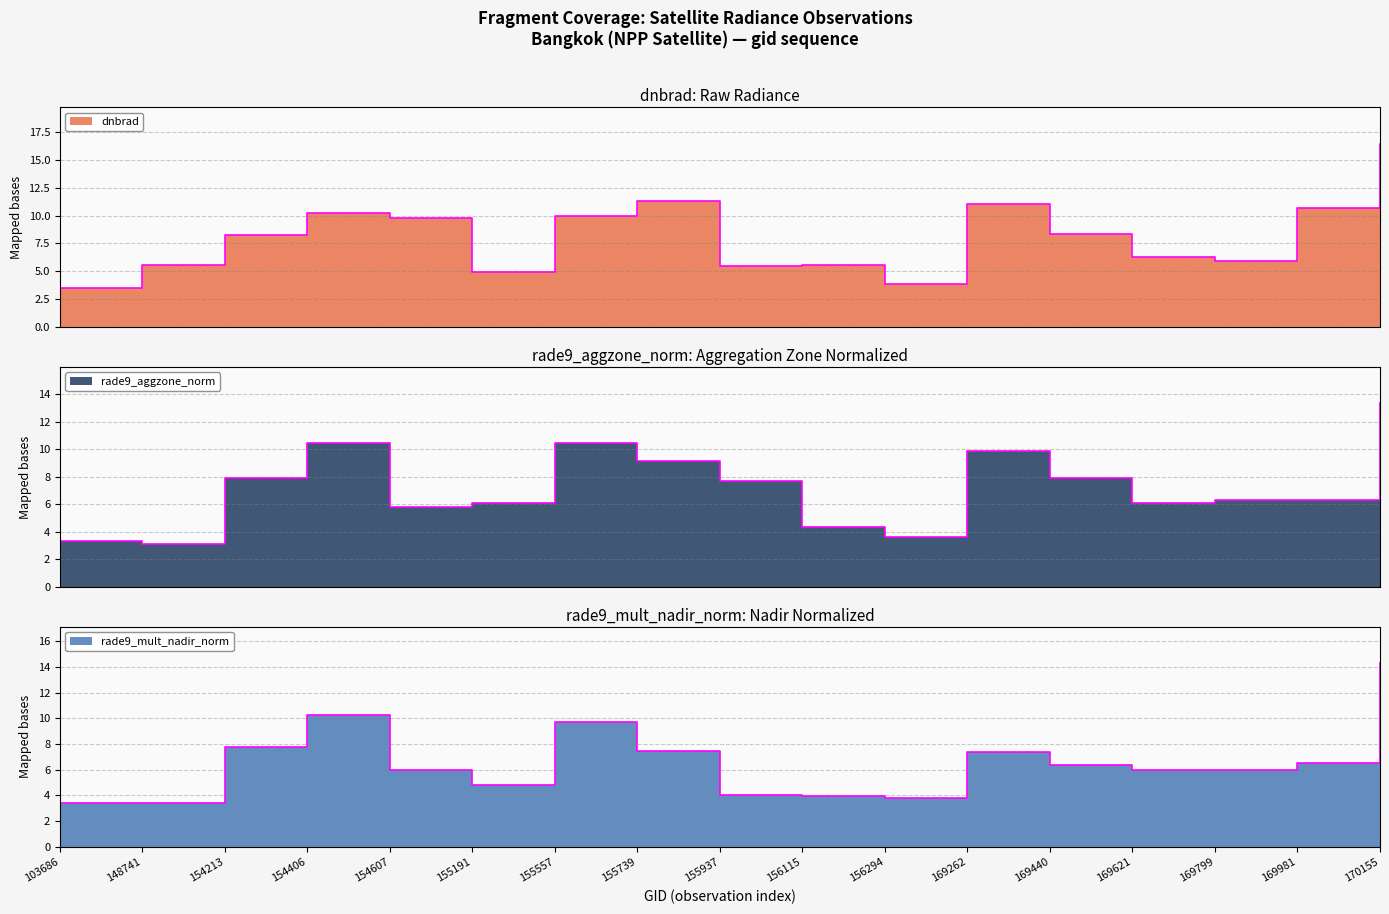

Rank the series by their average value, from highest to lowest.

dnbrad, rade9_aggzone_norm, rade9_mult_nadir_norm